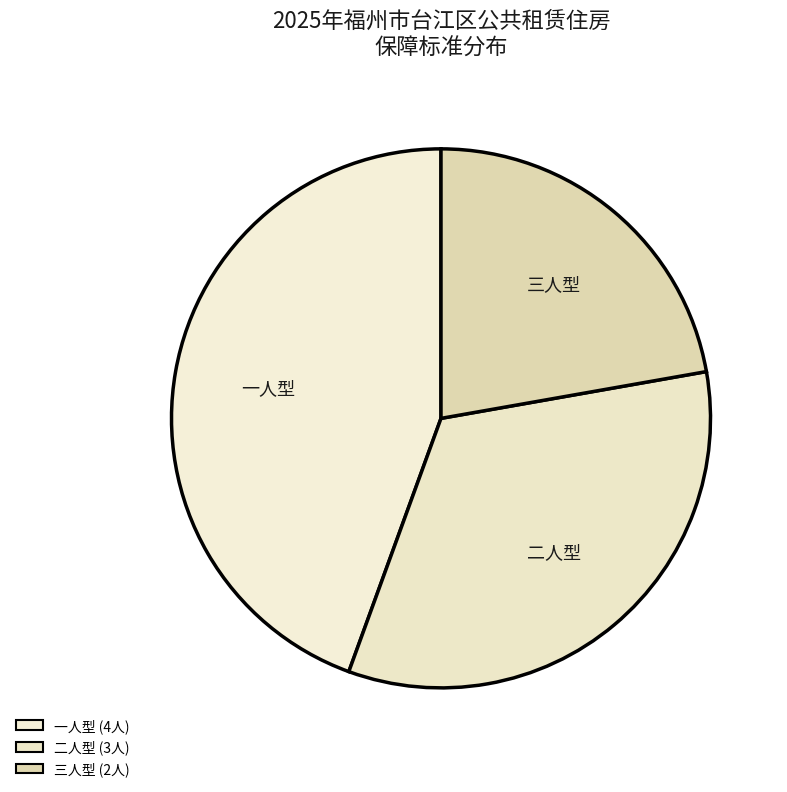

Is there a majority slice in this chart?

No